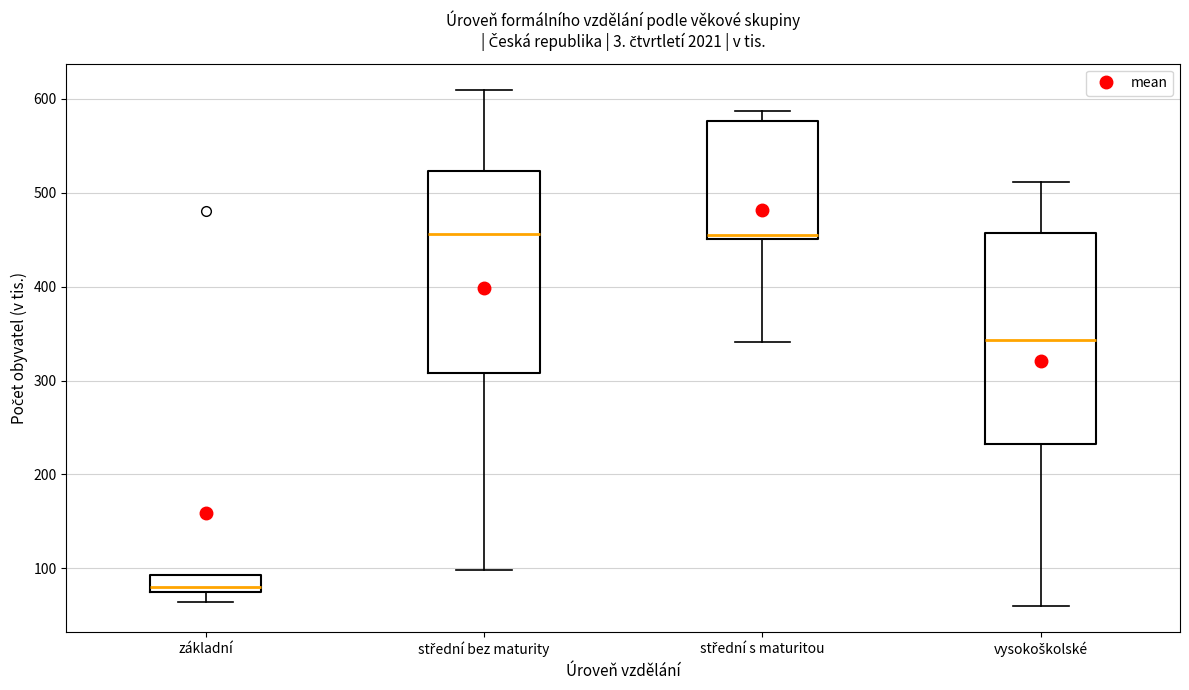

Where does the upper whisker of the box for vysokoškolské end on the y-axis? The values are not printed on the chart, so give them approximately, as read against the axis.

510